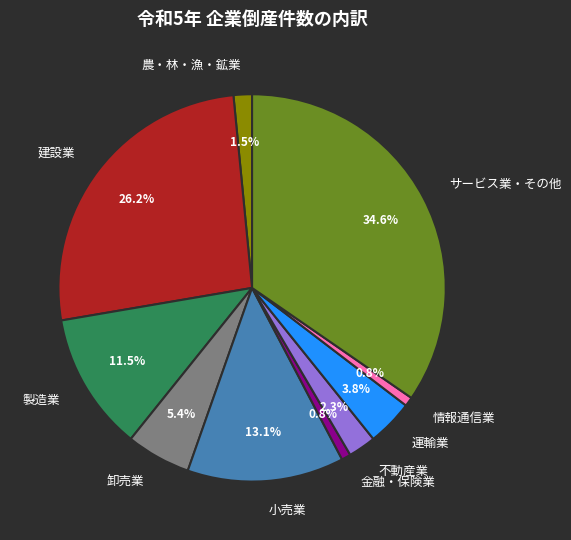

To the nearest percent, what is the difference between the 運輸業 and サービス業・その他 slice percentages?

31%